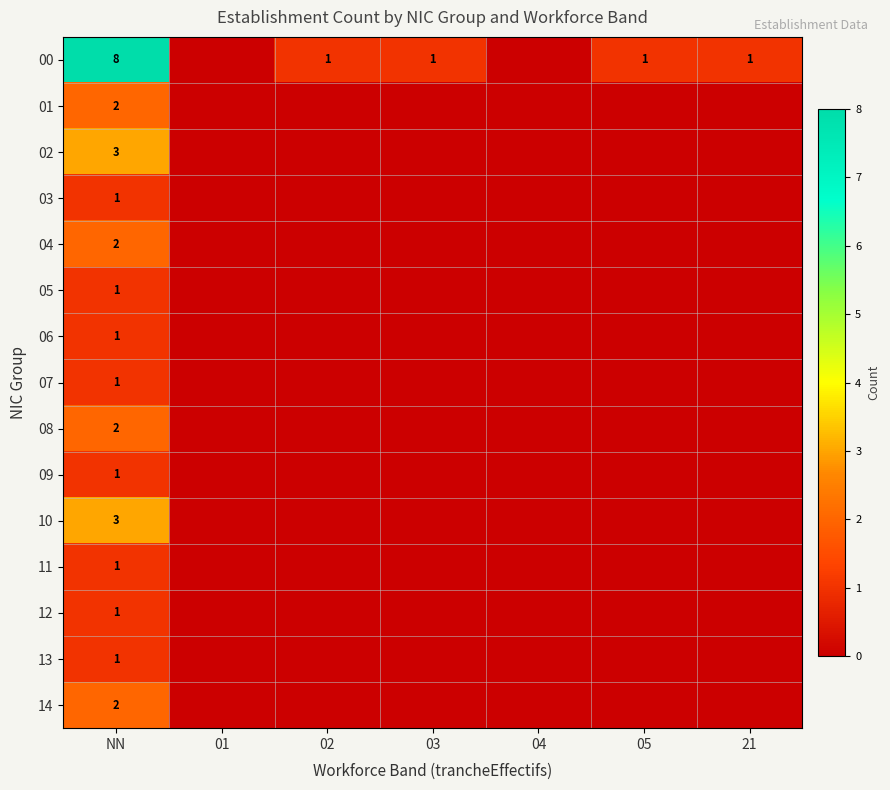

Is it true that 13 equals 1 at NN?

True